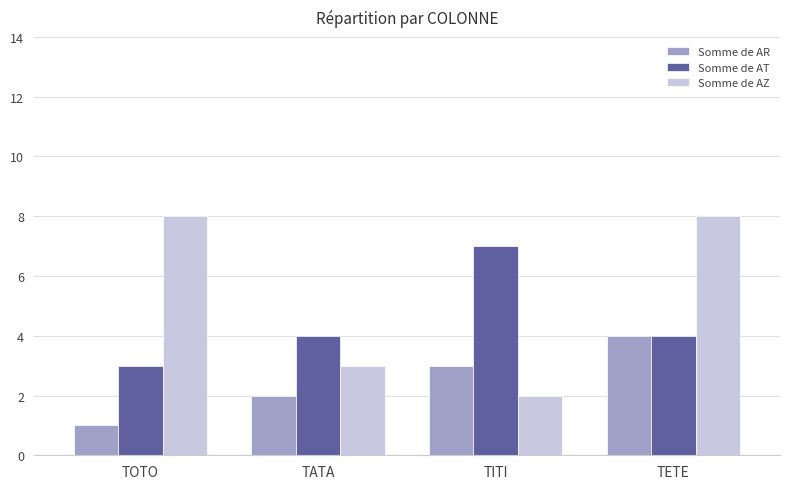

Rank the series at TATA from highest to lowest value.

Somme de AT, Somme de AZ, Somme de AR